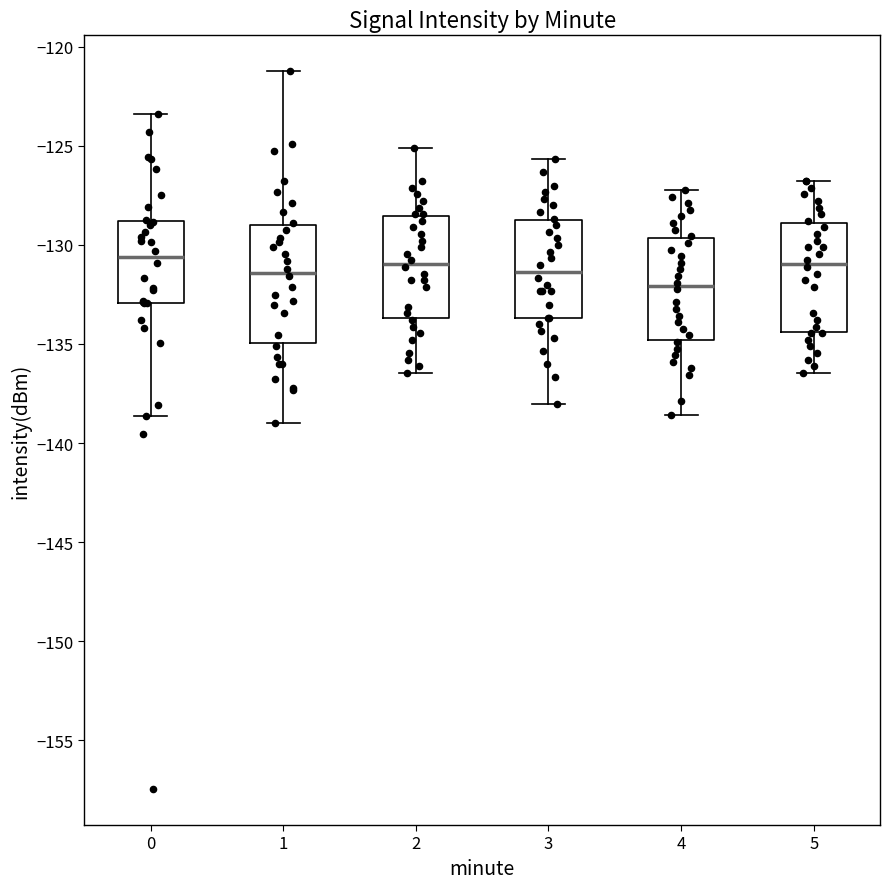

Where is the upper edge of the box at x = 4 on the y-axis? The values are not printed on the chart, so give them approximately, as read against the axis.

-129.5